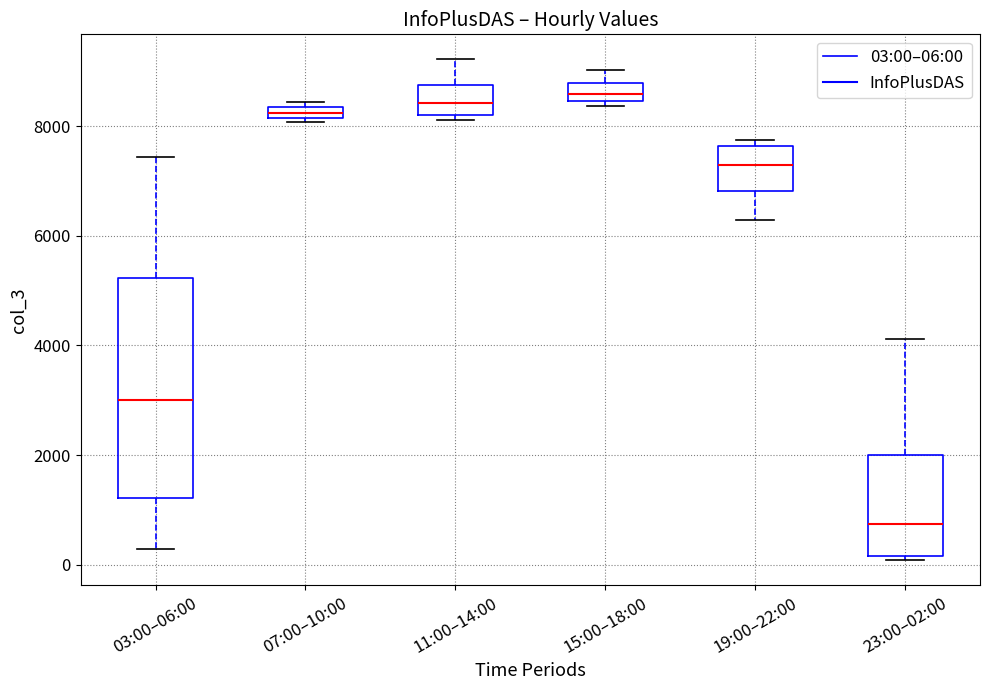

Where does the median line of the box for 19:00–22:00 sit on the y-axis? The values are not printed on the chart, so give them approximately, as read against the axis.

7200